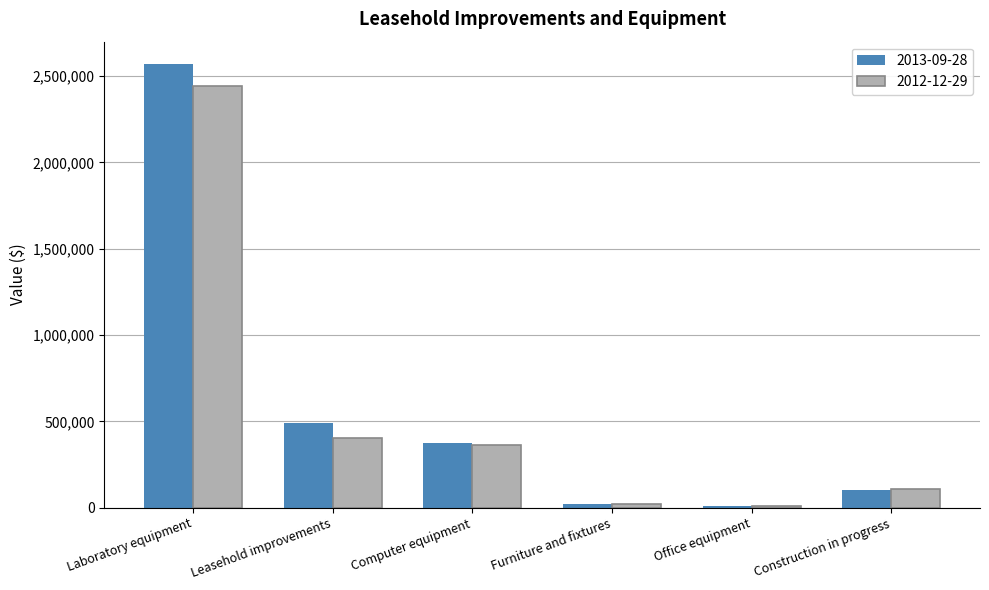

What is the total value across all series at Laboratory equipment?

5010255